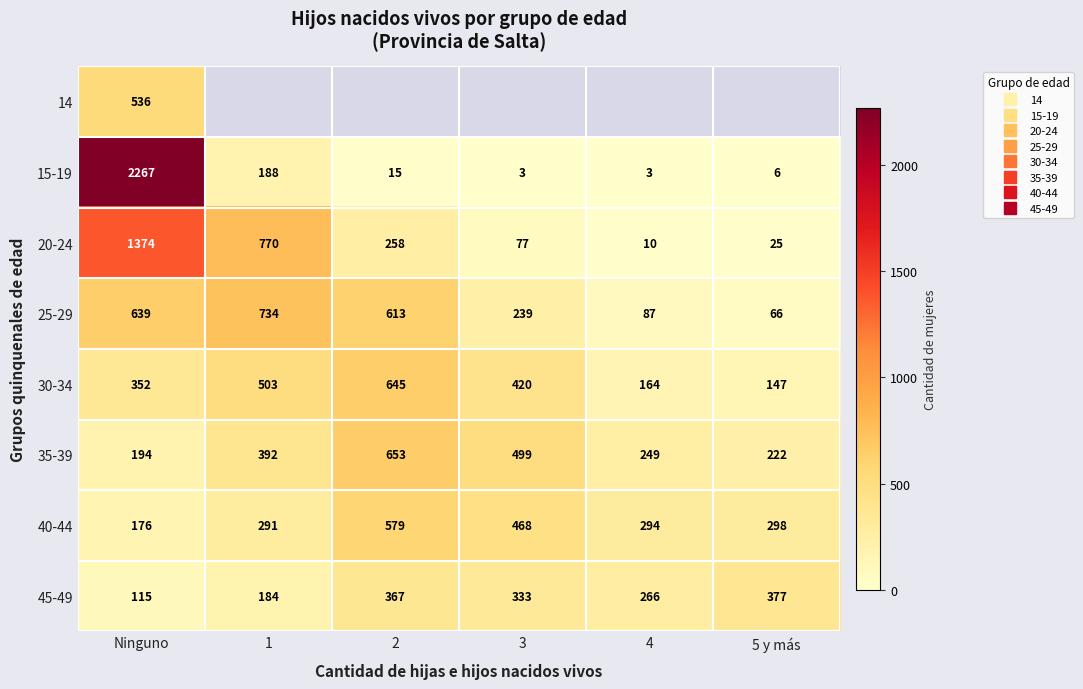

What is the sum of the 15-19 values at 3 and 1?

191.0